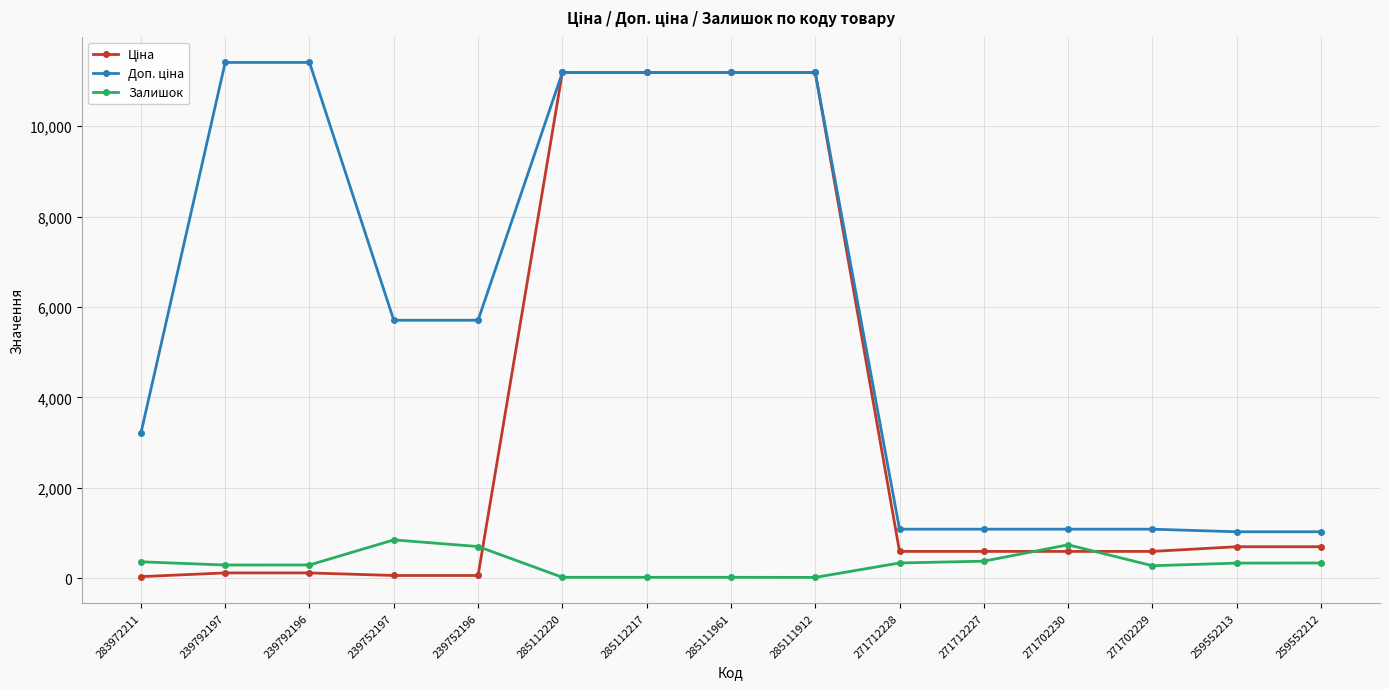

What is the maximum value for Залишок?

845.0